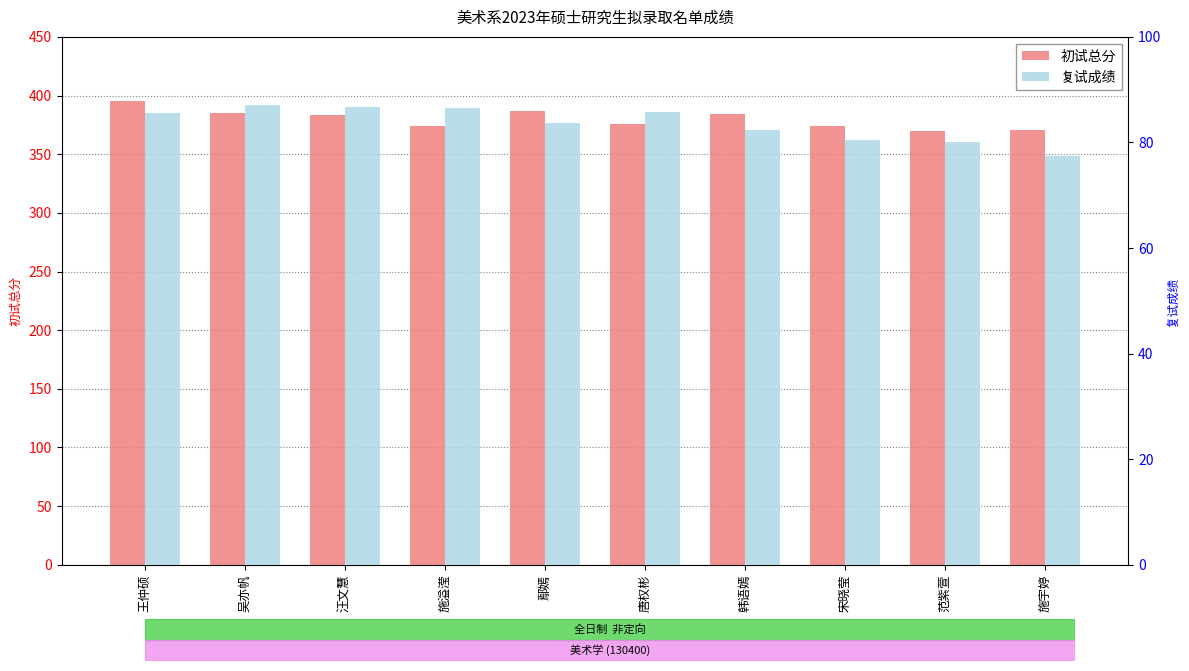

What position from the left is 范紫萱?

9